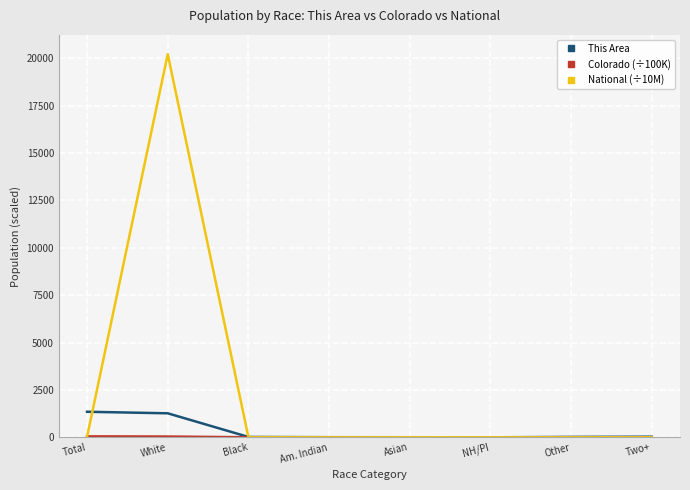

Is the value of National (÷10M) at Other greater than the value of This Area at White?

No